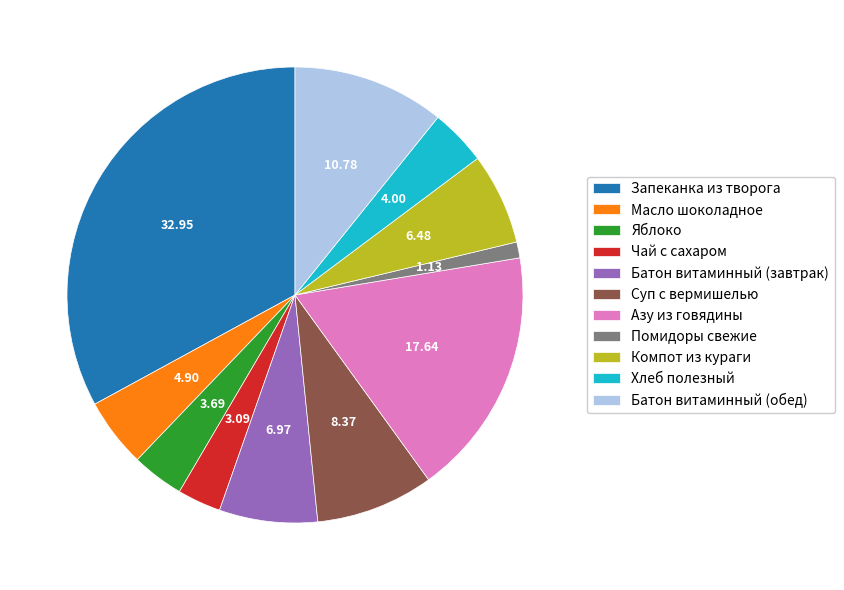

Which slice is the largest?

Запеканка из творога